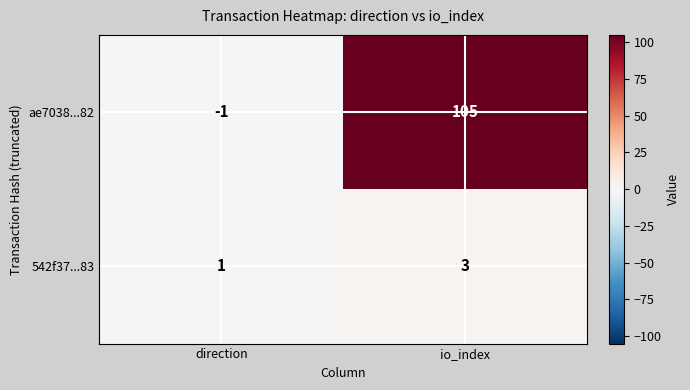

At io_index, list the series in order from smallest to largest.

542f37...83, ae7038...82